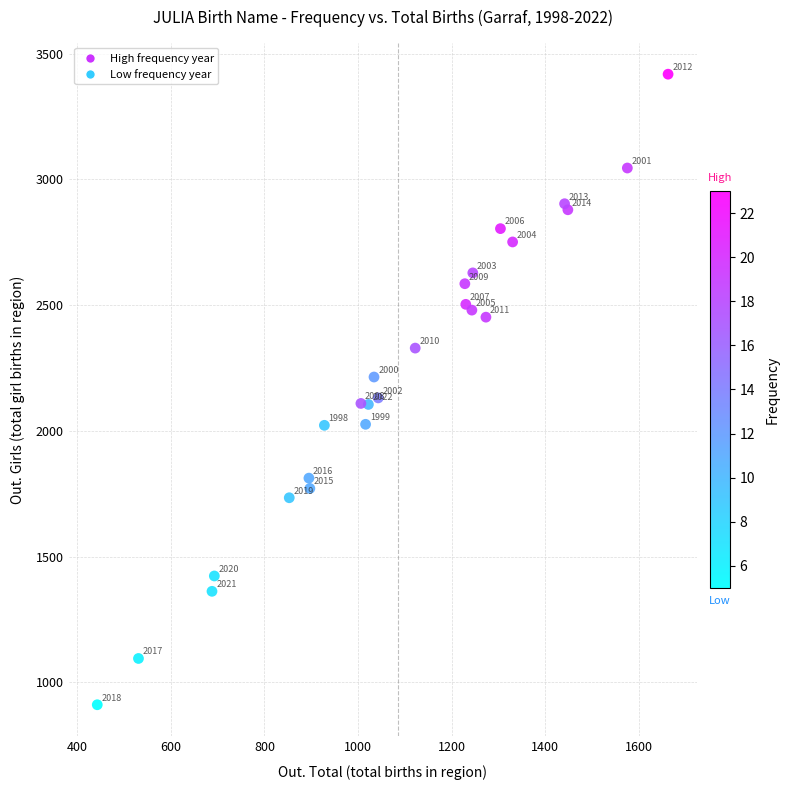

What Y value in the scatter plot is closest to 2164?

2131